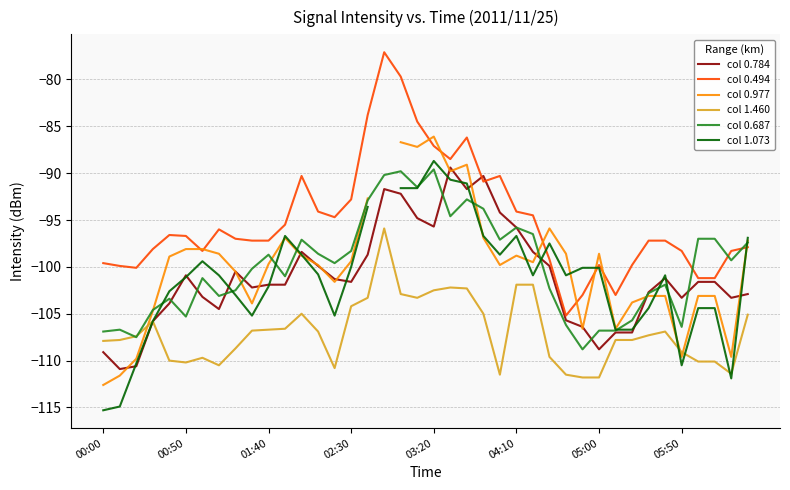

What is the approximate value of col 0.977 at 00:00?

-112.6